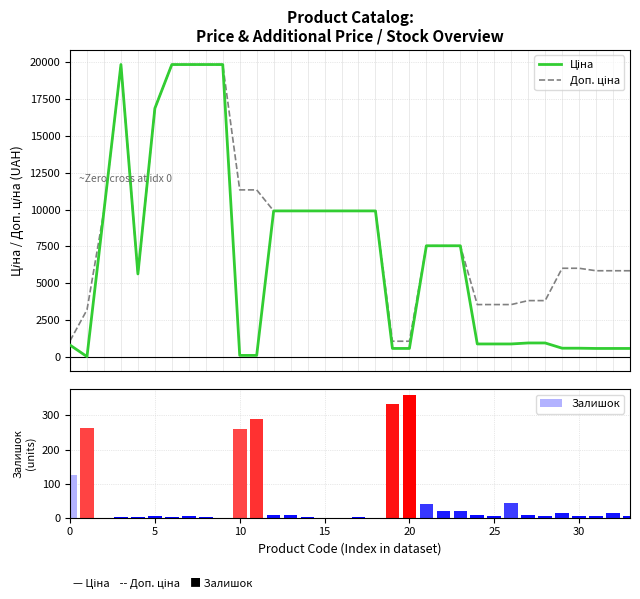

True or false: Залишок has a value of 125 at 0.

True